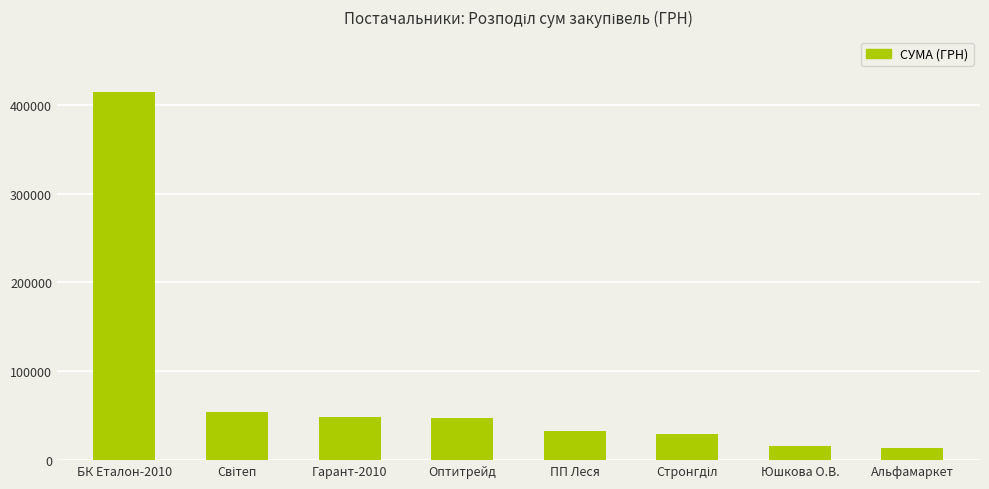

Does the chart contain stacked bars?

No